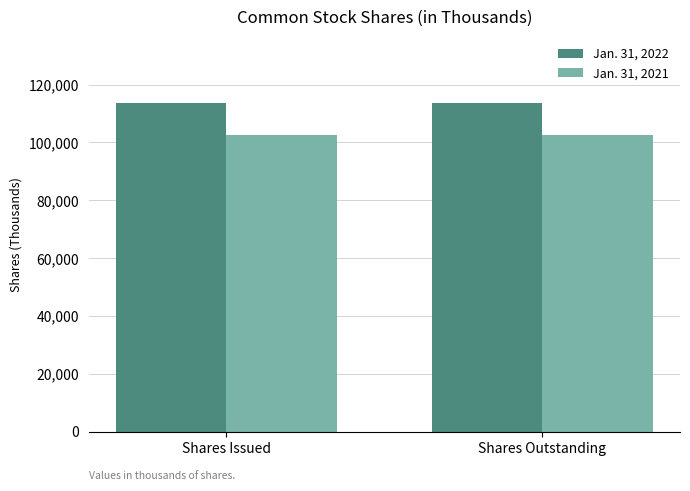

What is the difference between the highest and lowest values at Shares Issued?

11329